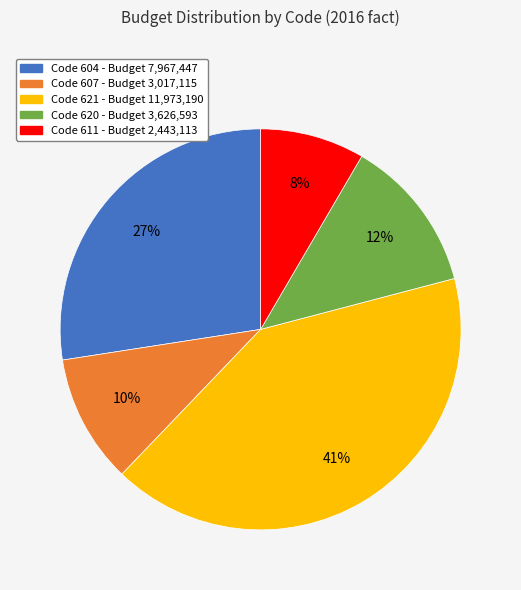

To the nearest percent, what is the average slice percentage?

20%